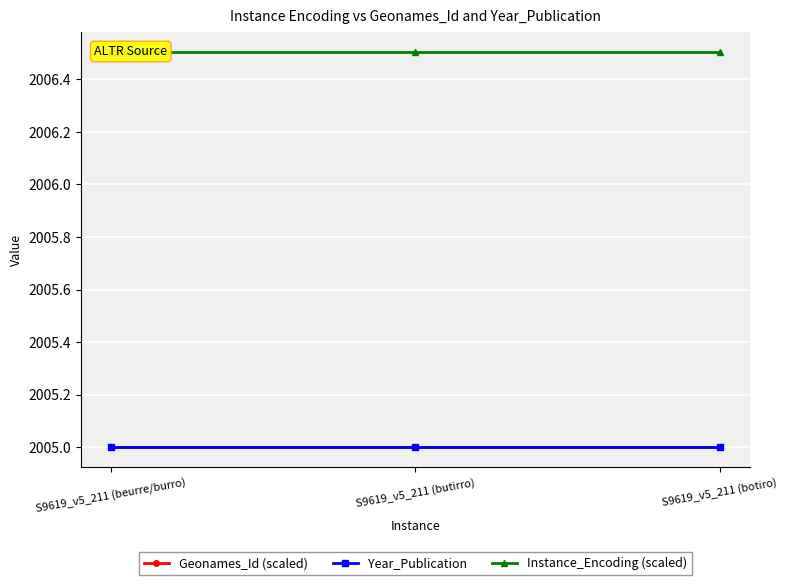

List the series in order of their peak value, lowest first.

Geonames_Id (scaled), Year_Publication, Instance_Encoding (scaled)